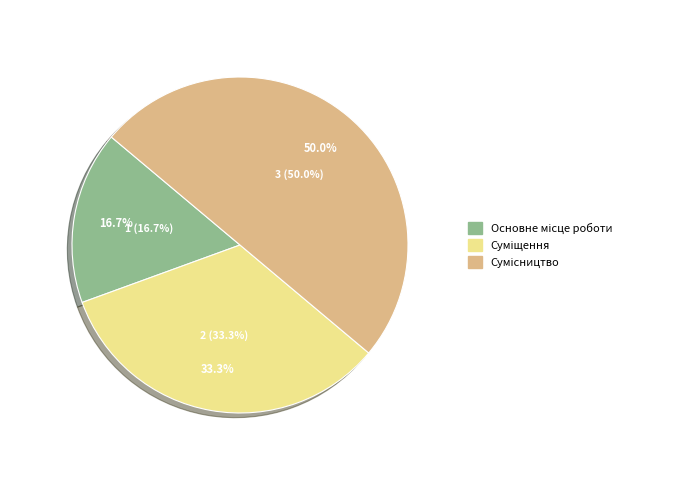

Is Сумісництво the majority of the pie?

No